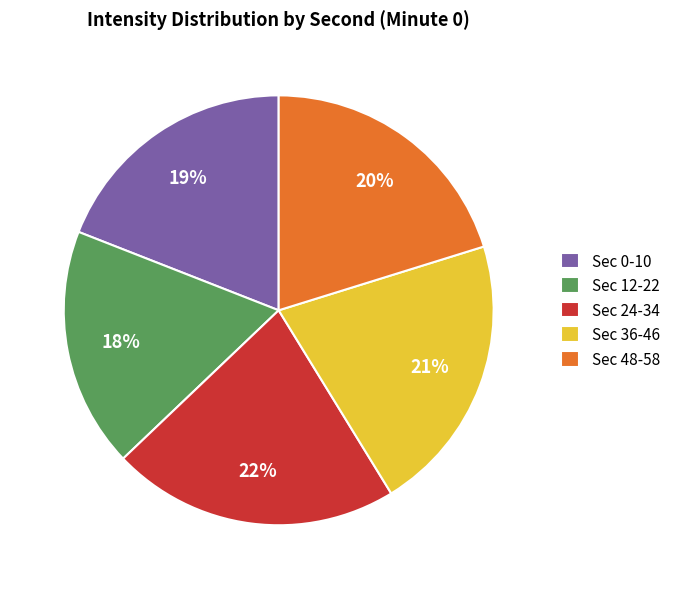

Rank the categories by value from lowest to highest.

Sec 12-22, Sec 0-10, Sec 48-58, Sec 36-46, Sec 24-34